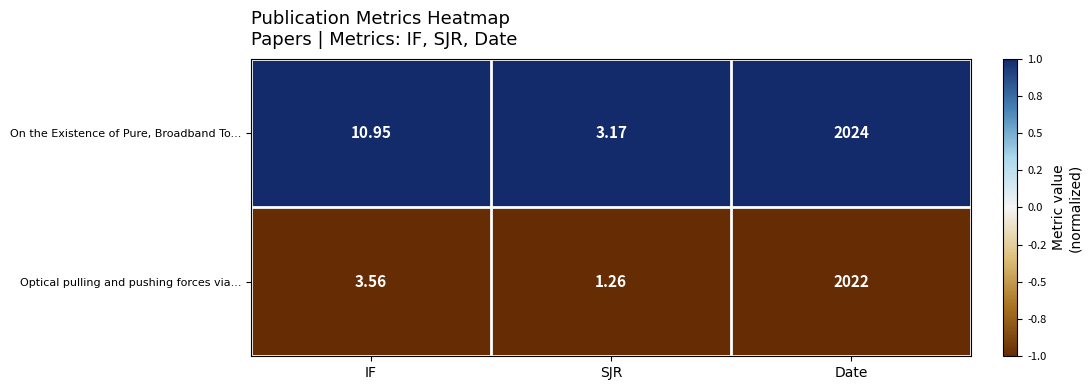

What is the maximum value shown in the chart?

2024.0